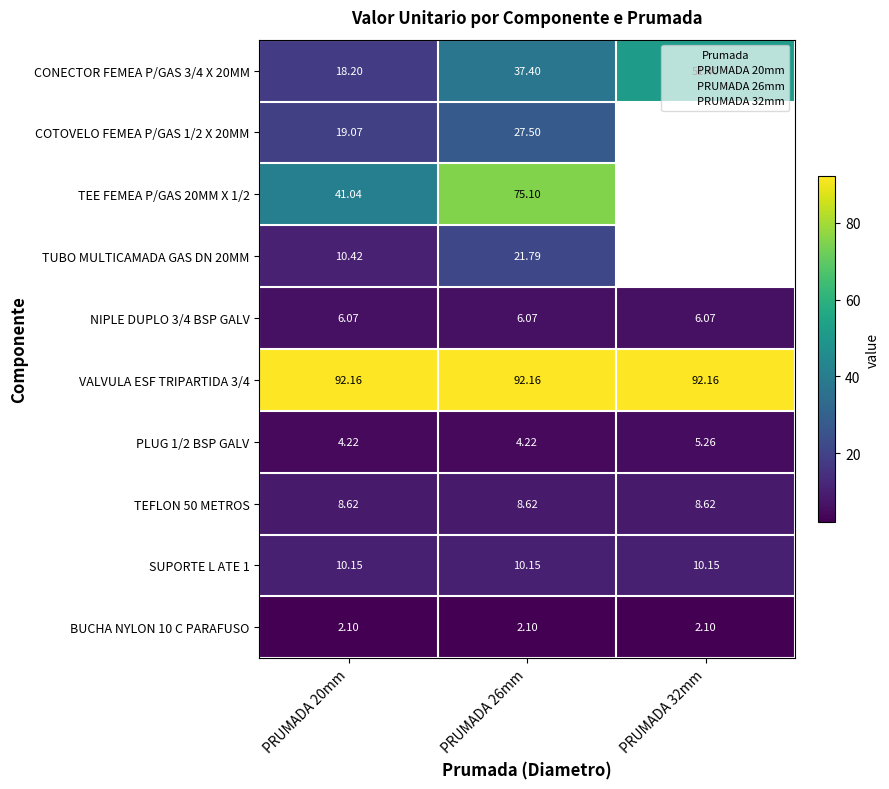

Is the value of BUCHA NYLON 10 C PARAFUSO at PRUMADA 20mm greater than the value of VALVULA ESF TRIPARTIDA 3/4 at PRUMADA 26mm?

No